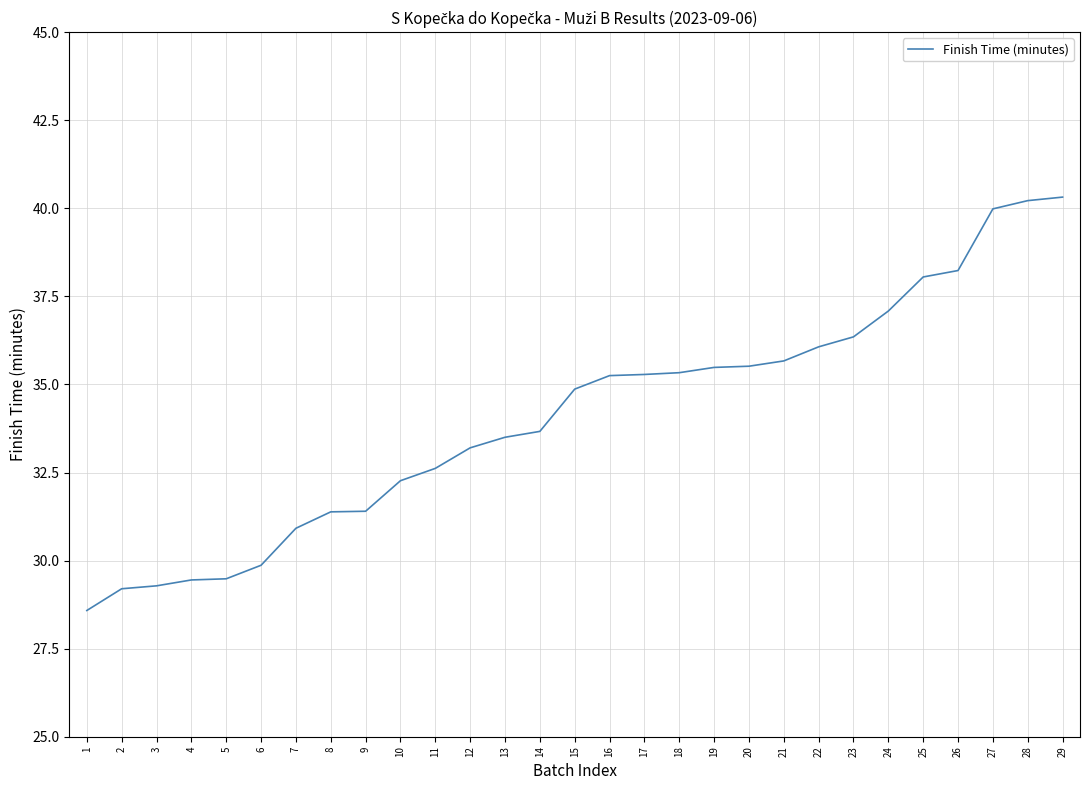

The value at 11 is 32.6. True or false?

True